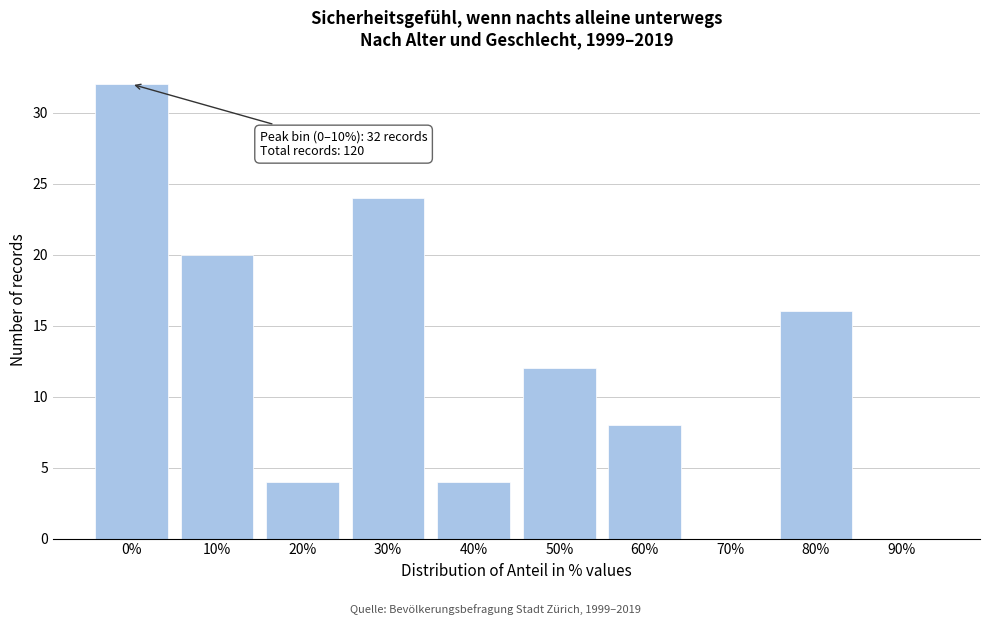

Reading left to right, transcribe all the data shown in this chart.

0%=32	10%=20	20%=4	30%=24	40%=4	50%=12	60%=8	70%=0	80%=16	90%=0